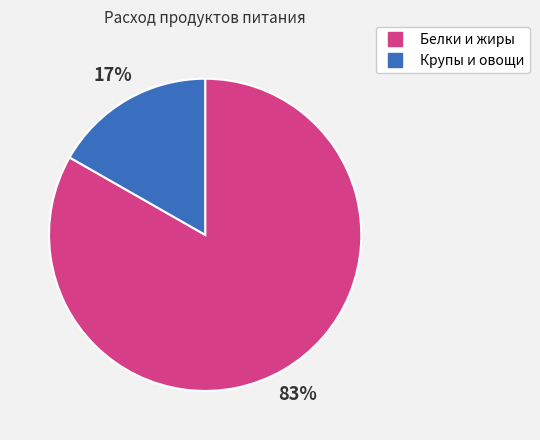

Is there a majority slice in this chart?

Yes